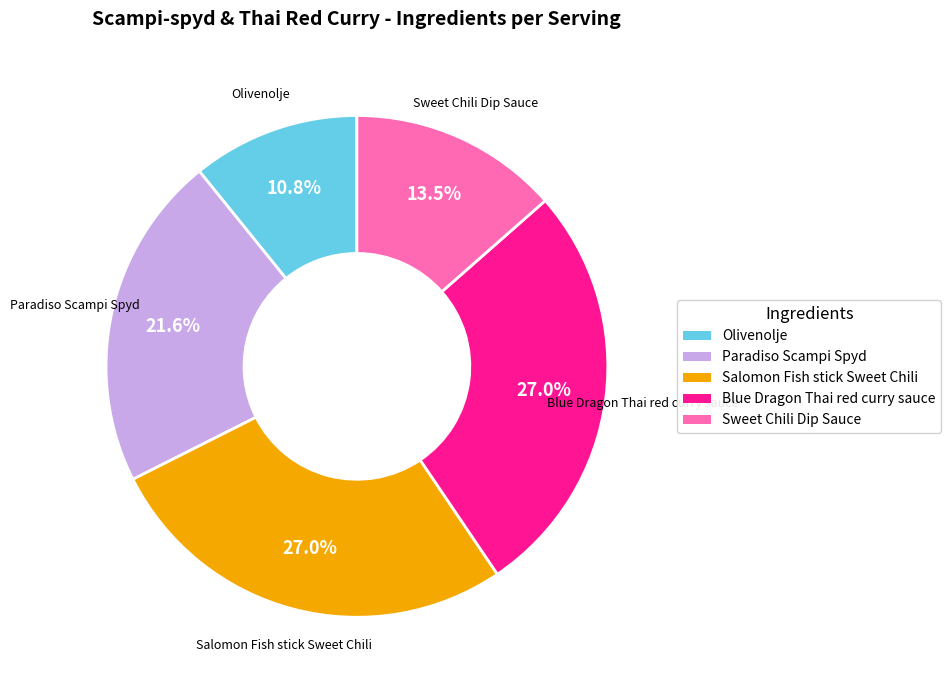

To the nearest percent, what portion does Blue Dragon Thai red curry sauce represent?

27%